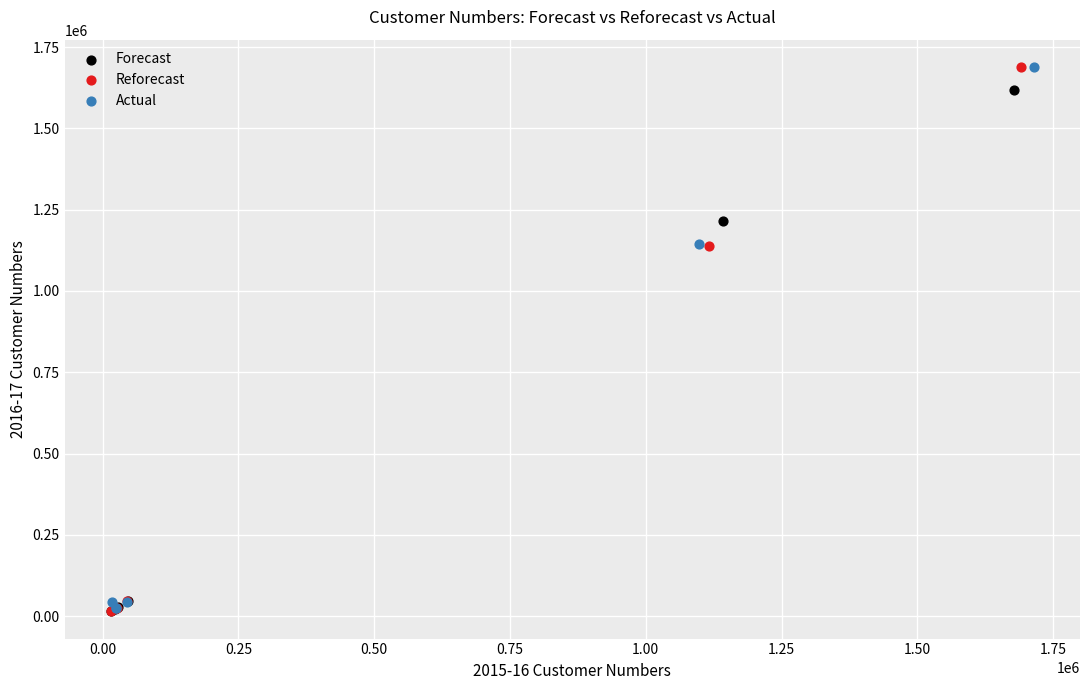

What are all the series names shown in the legend?

Forecast, Reforecast, Actual